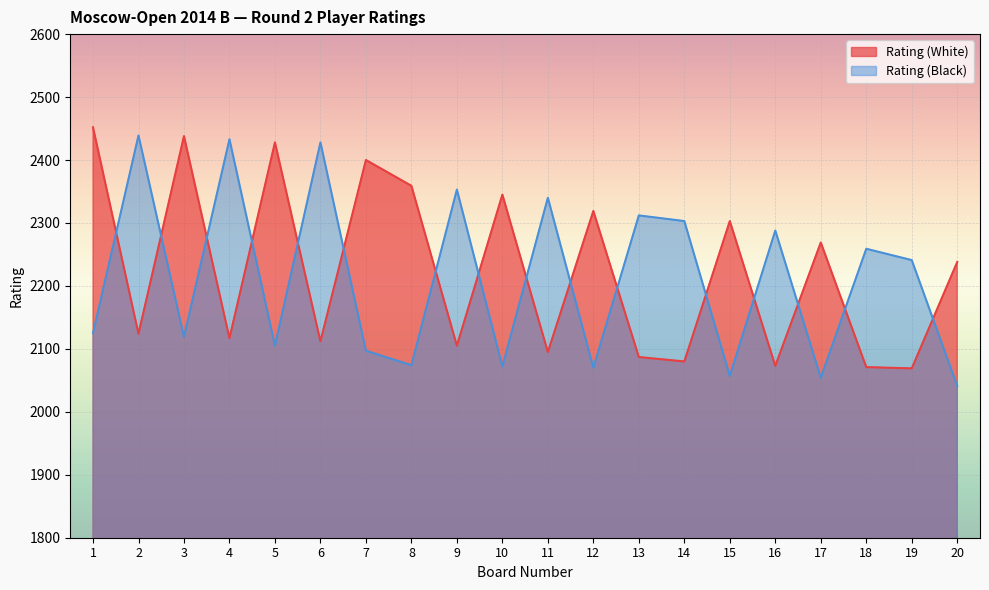

How many lines are shown in the chart?

2